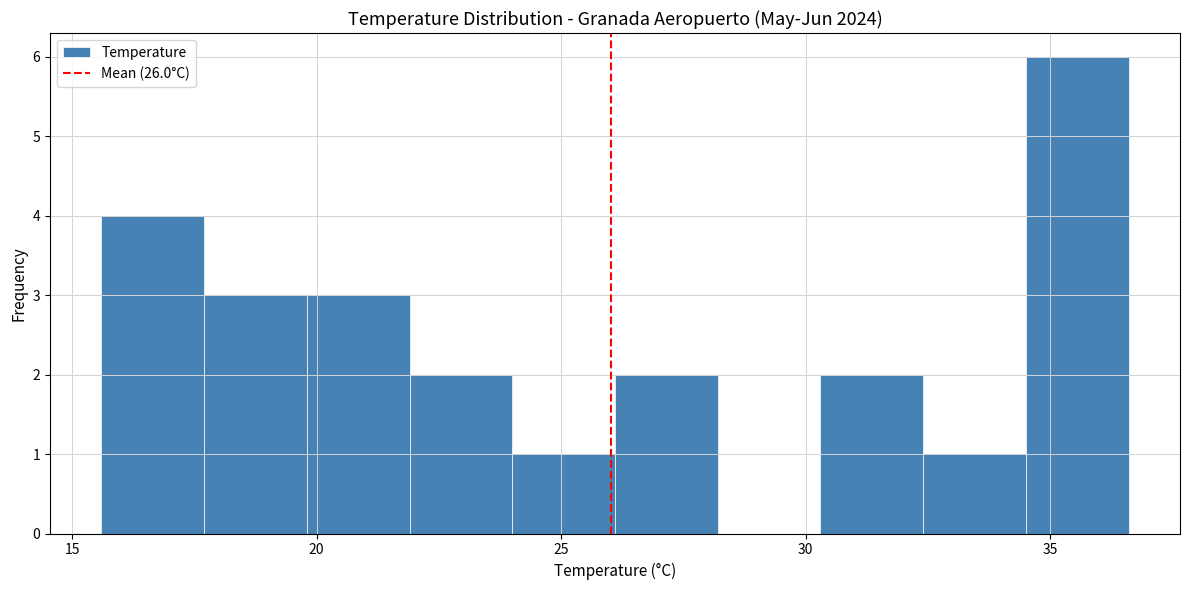

Reading left to right, transcribe this chart: for each bar, give the range it covers on the x-axis and its height. Neither the bar edges nor the heights are printed on the chart, so give them approximately, as read against the axes.

15.6 to 17.7: 4
17.7 to 19.8: 3
19.8 to 21.9: 3
21.9 to 24.0: 2
24.0 to 26.1: 1
26.1 to 28.2: 2
28.2 to 30.3: 0
30.3 to 32.4: 2
32.4 to 34.5: 1
34.5 to 36.6: 6